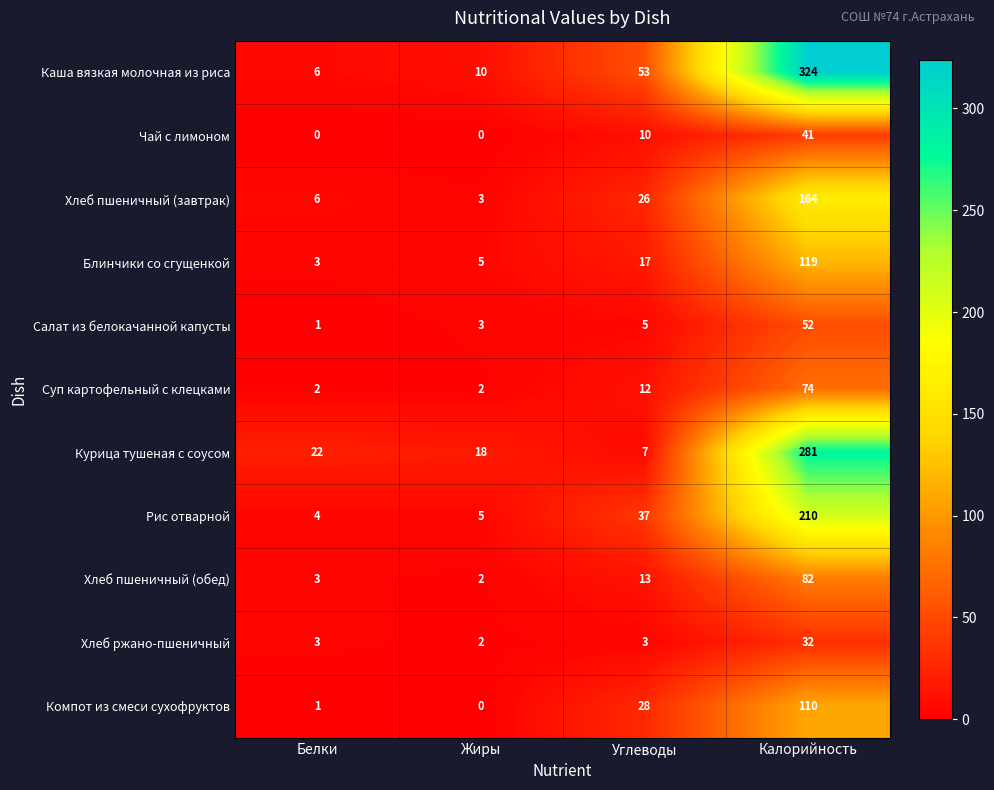

Is it true that Чай с лимоном equals 15 at Углеводы?

False